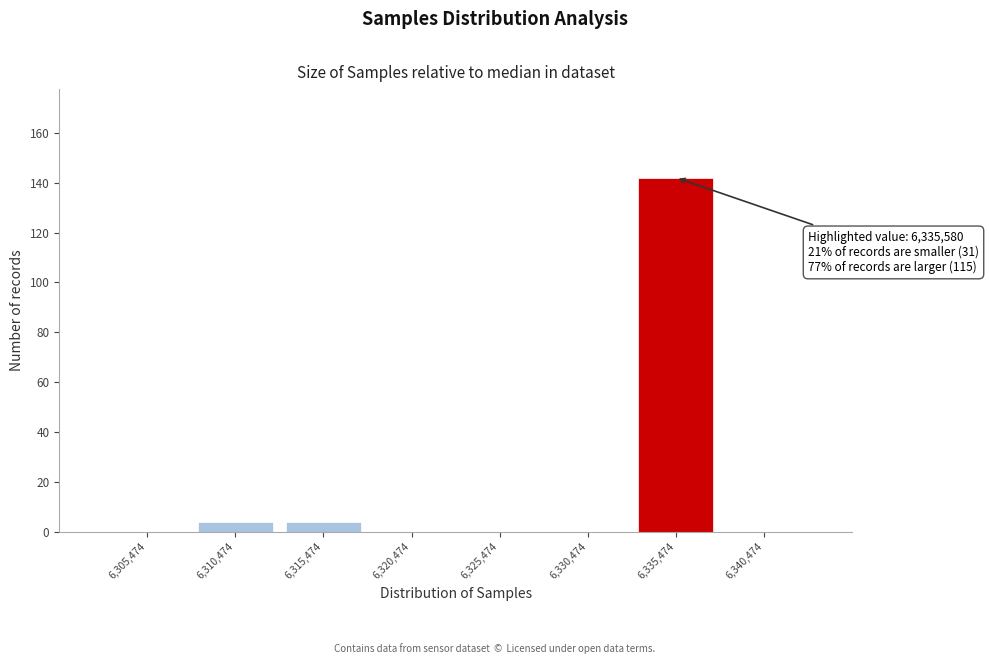

Which range on the x-axis has the tallest bar?

6333000 to 6338000